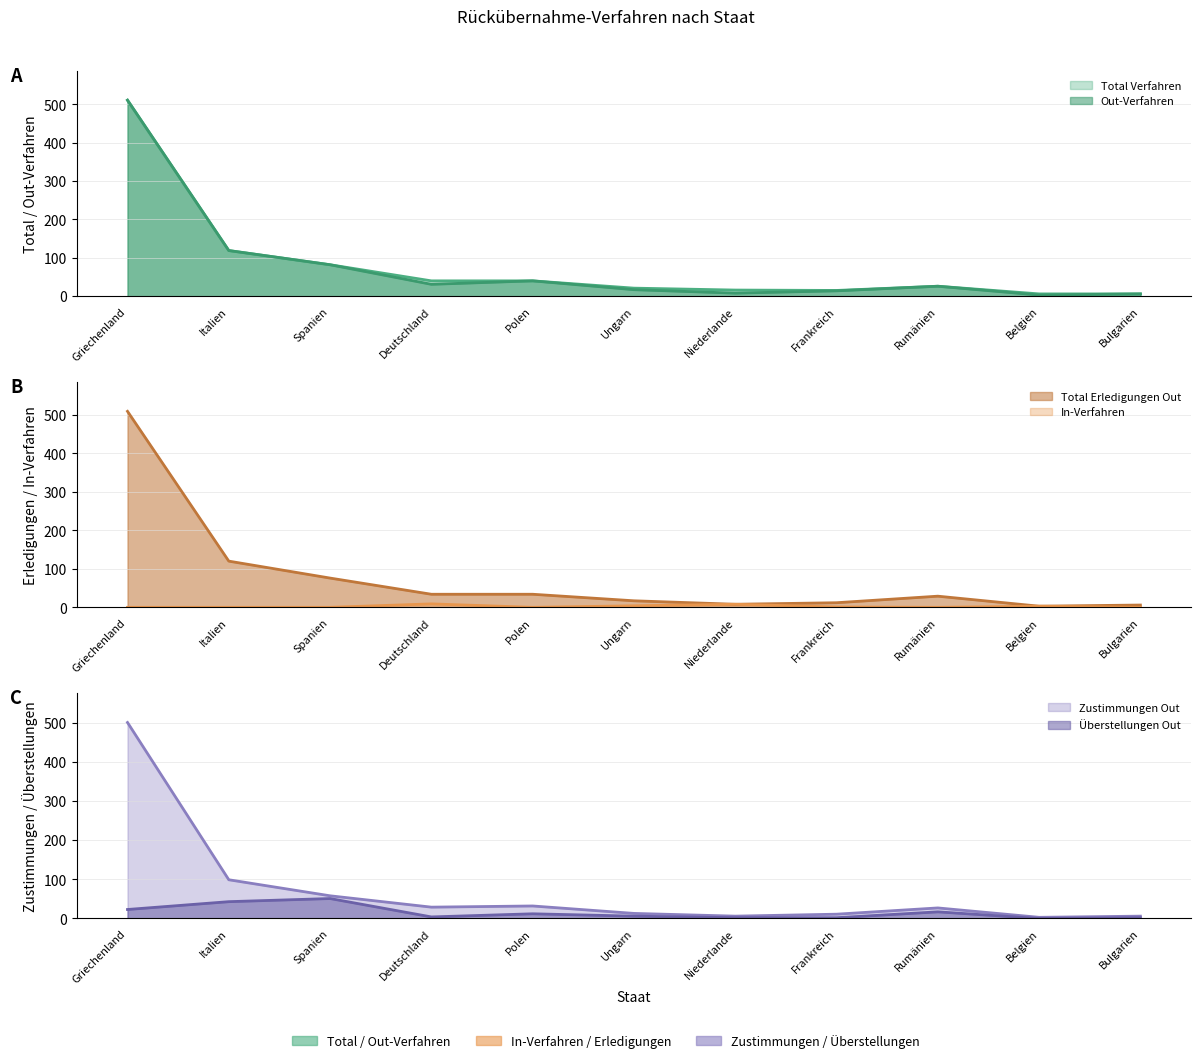

Reading right to left, what are all the values shown in this chart?

Total Verfahren: Bulgarien=6	Belgien=6	Rumänien=26	Frankreich=15	Niederlande=16	Ungarn=21	Polen=40	Deutschland=40	Spanien=82	Italien=119	Griechenland=511
Out-Verfahren: Bulgarien=6	Belgien=3	Rumänien=26	Frankreich=14	Niederlande=8	Ungarn=17	Polen=40	Deutschland=31	Spanien=82	Italien=119	Griechenland=511
In-Verfahren: Bulgarien=0	Belgien=3	Rumänien=0	Frankreich=1	Niederlande=8	Ungarn=4	Polen=0	Deutschland=9	Spanien=0	Italien=0	Griechenland=0
Total Erledigungen Out: Bulgarien=6	Belgien=3	Rumänien=29	Frankreich=12	Niederlande=8	Ungarn=17	Polen=34	Deutschland=34	Spanien=76	Italien=120	Griechenland=509
Zustimmungen Out: Bulgarien=6	Belgien=3	Rumänien=27	Frankreich=11	Niederlande=6	Ungarn=13	Polen=32	Deutschland=29	Spanien=58	Italien=99	Griechenland=501
Überstellungen Out: Bulgarien=2	Belgien=0	Rumänien=17	Frankreich=2	Niederlande=2	Ungarn=6	Polen=12	Deutschland=4	Spanien=51	Italien=43	Griechenland=23